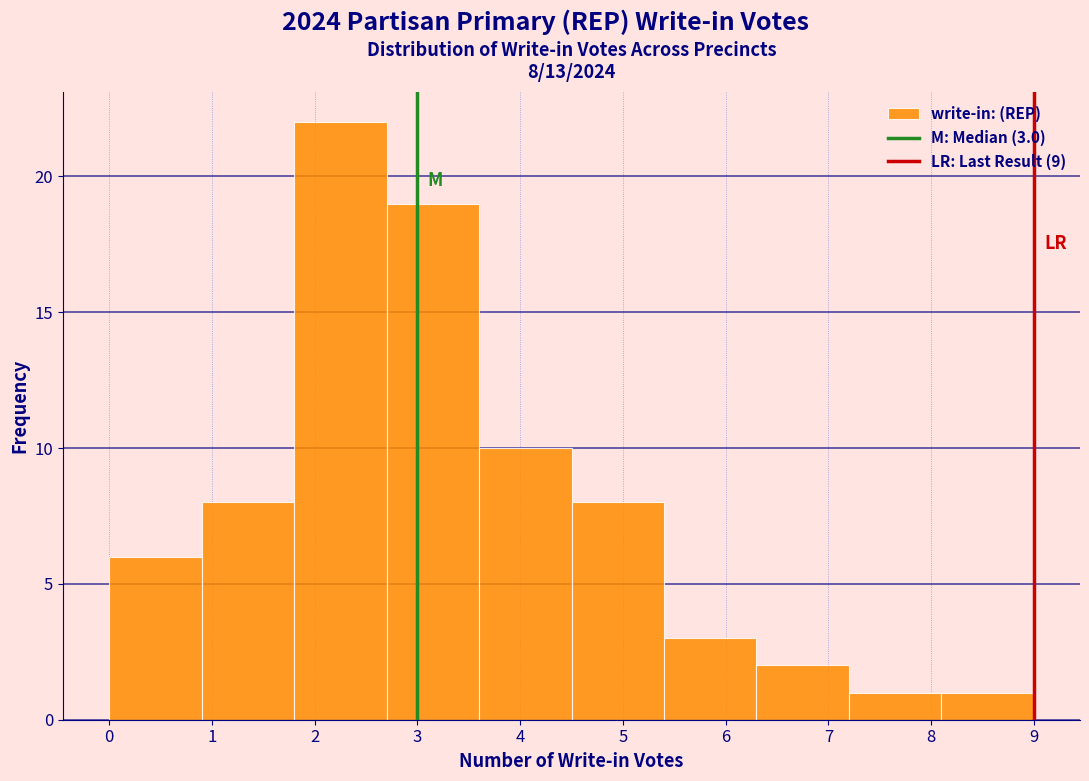

Over which range of the x-axis is the bar tallest?

1.8 to 2.7